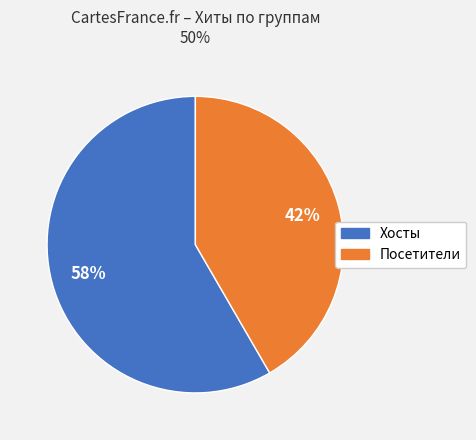

To the nearest percent, what is the average slice percentage?

50%